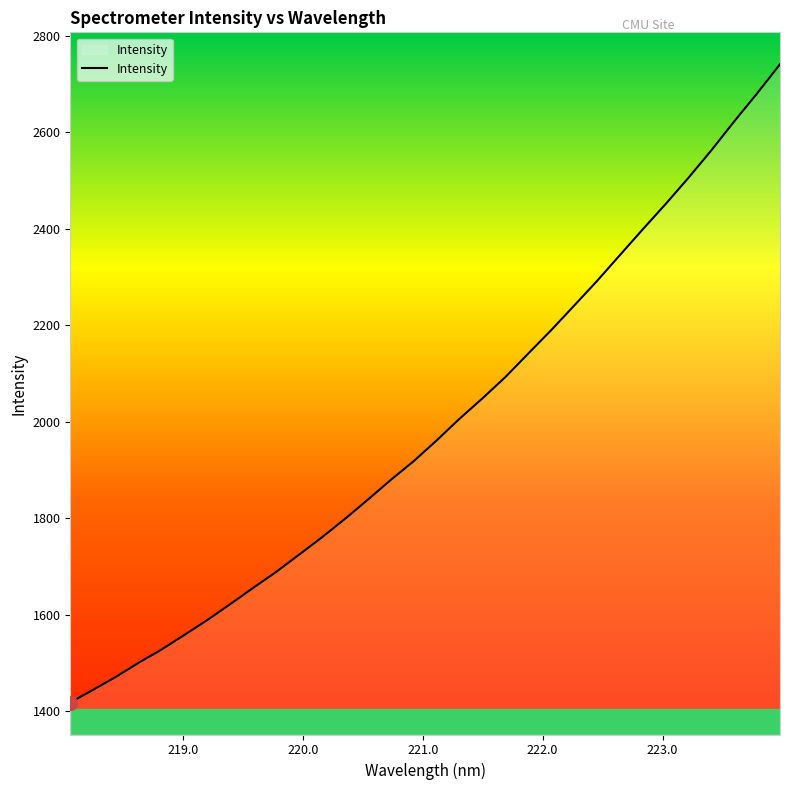

What is the minimum value shown in the chart?

1417.8